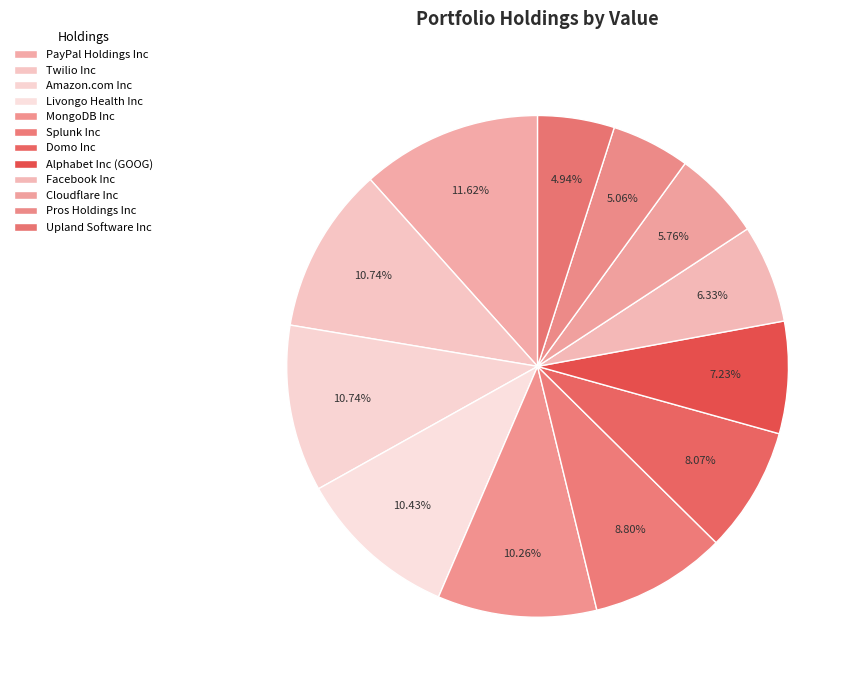

Which slice is the smallest?

Upland Software Inc